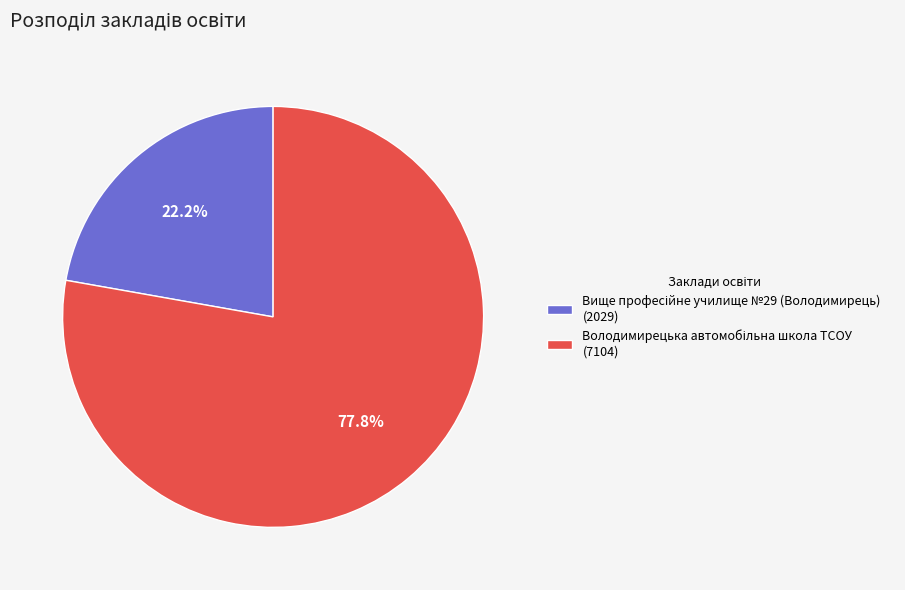

Is there a majority slice in this chart?

Yes